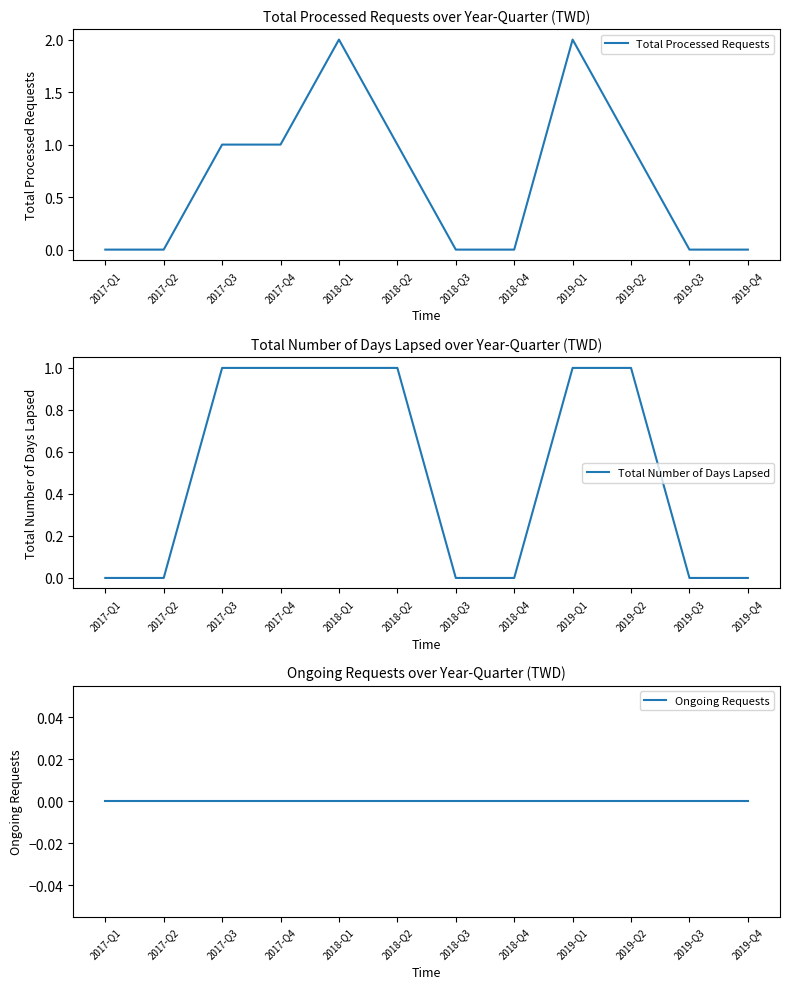

True or false: Total Processed Requests and Ongoing Requests intersect in this chart.

False